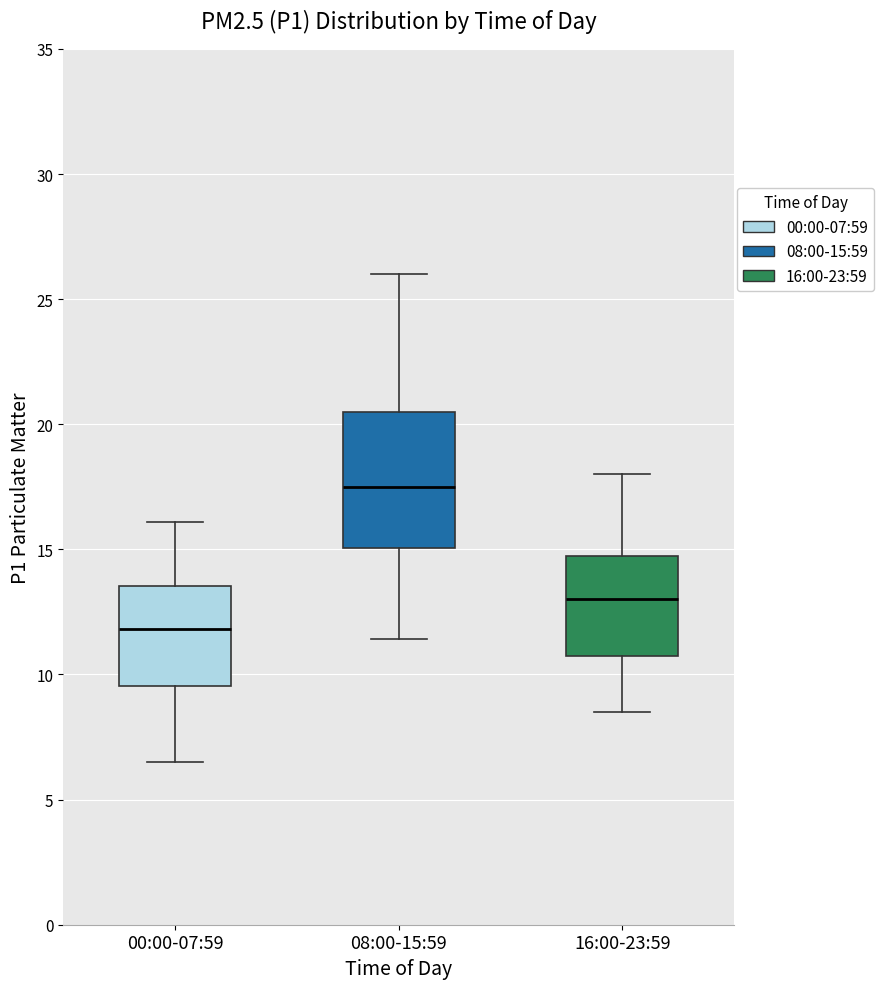

Comparing the boxes themselves (not the whiskers), which one is the tallest?

08:00-15:59